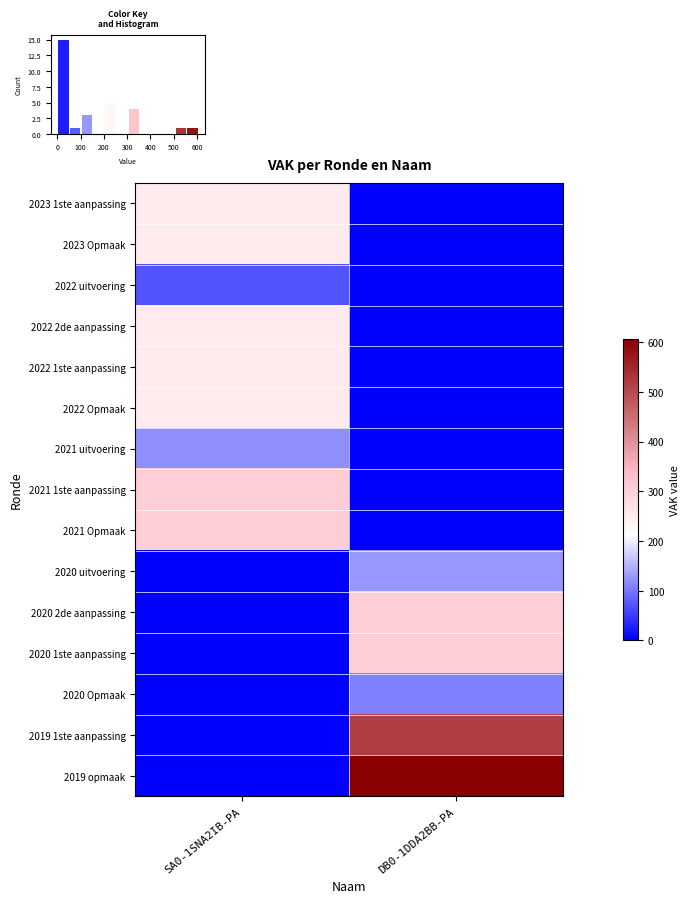

True or false: 2020 1ste aanpassing has a value of 529 at DB0-1DDA2BB-PA.

False